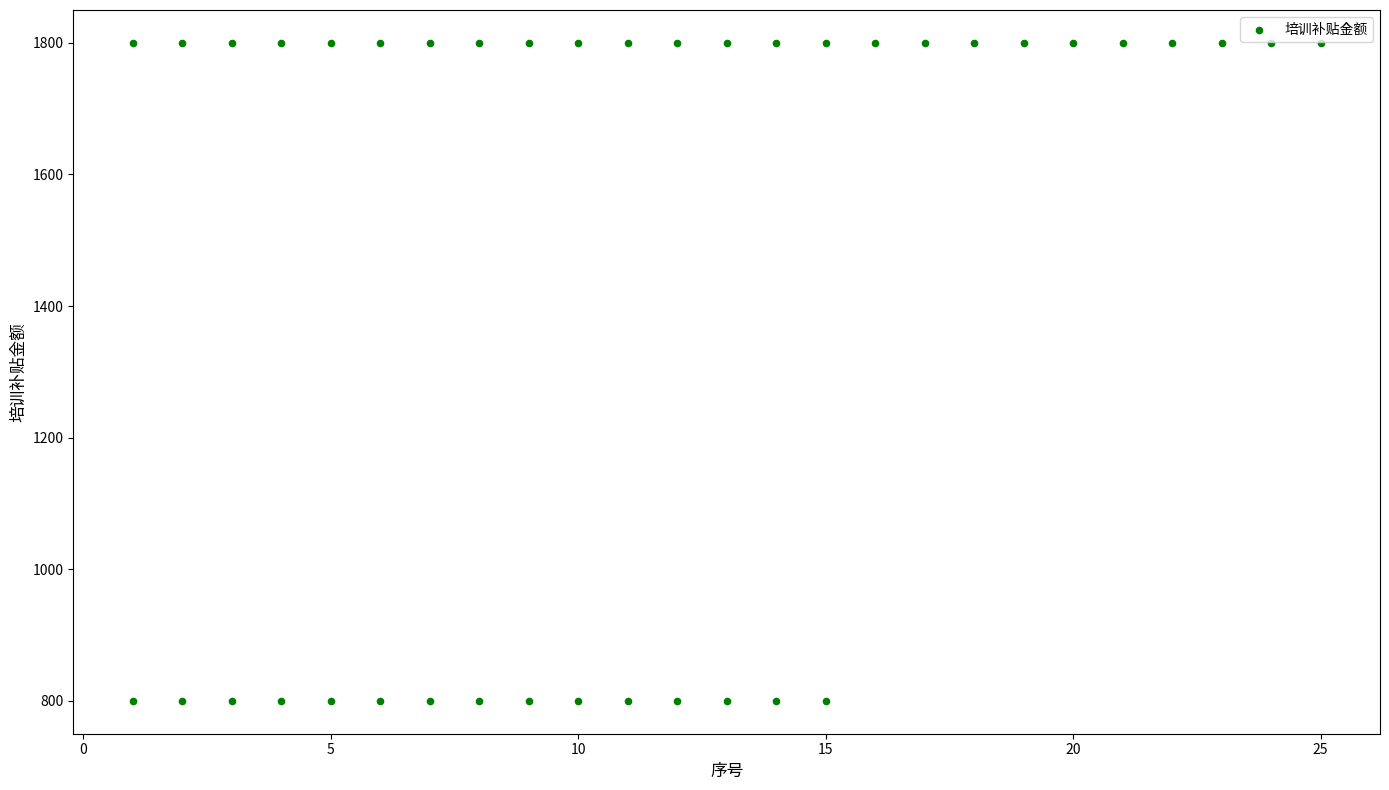

What is the range of X values (max minus min)?

24